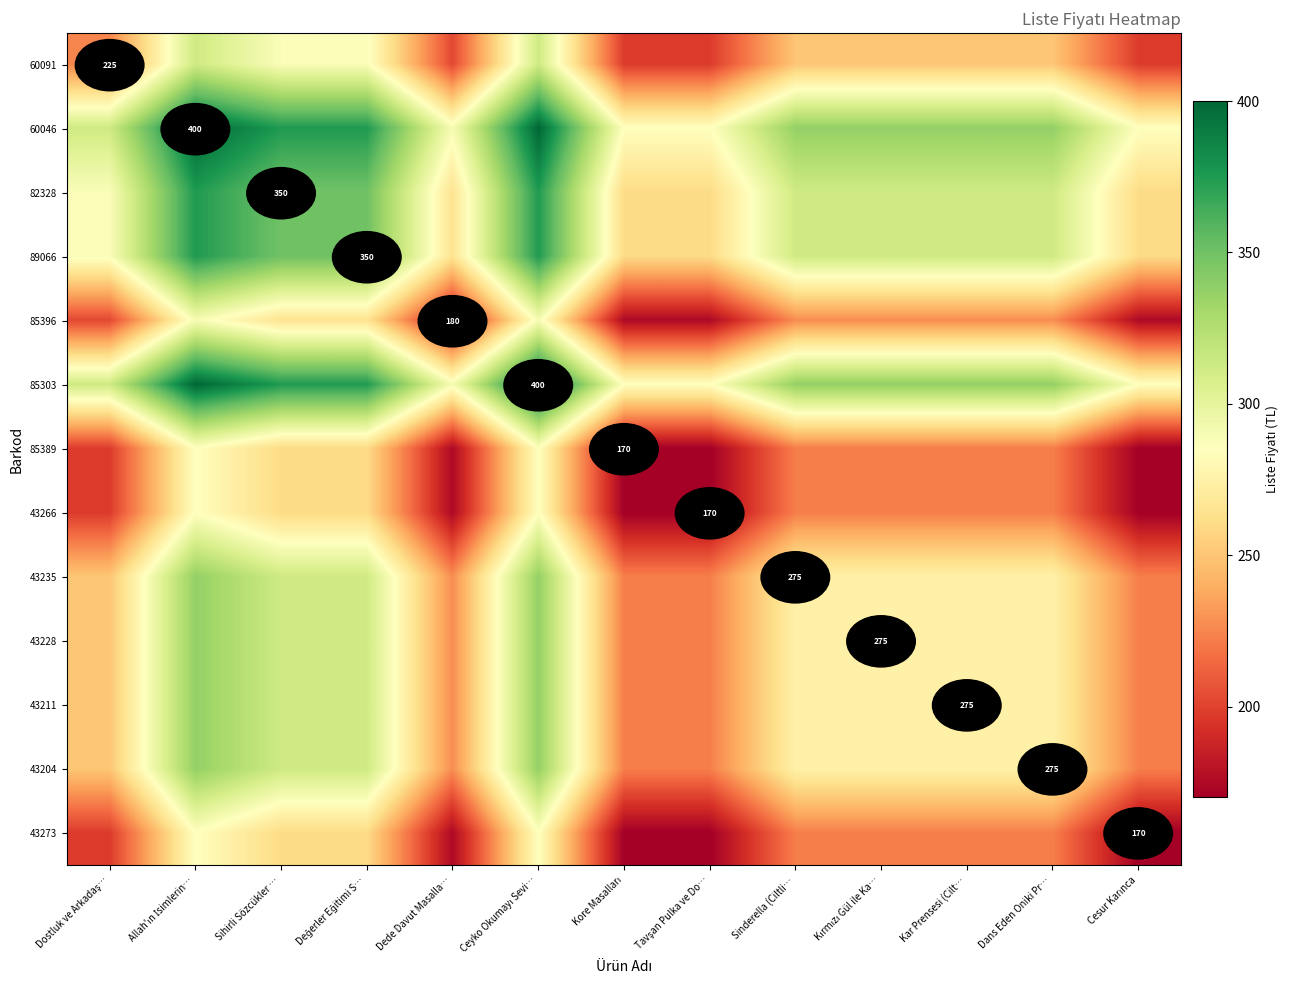

Which label corresponds to the smallest value in the chart?

Kore Masalları